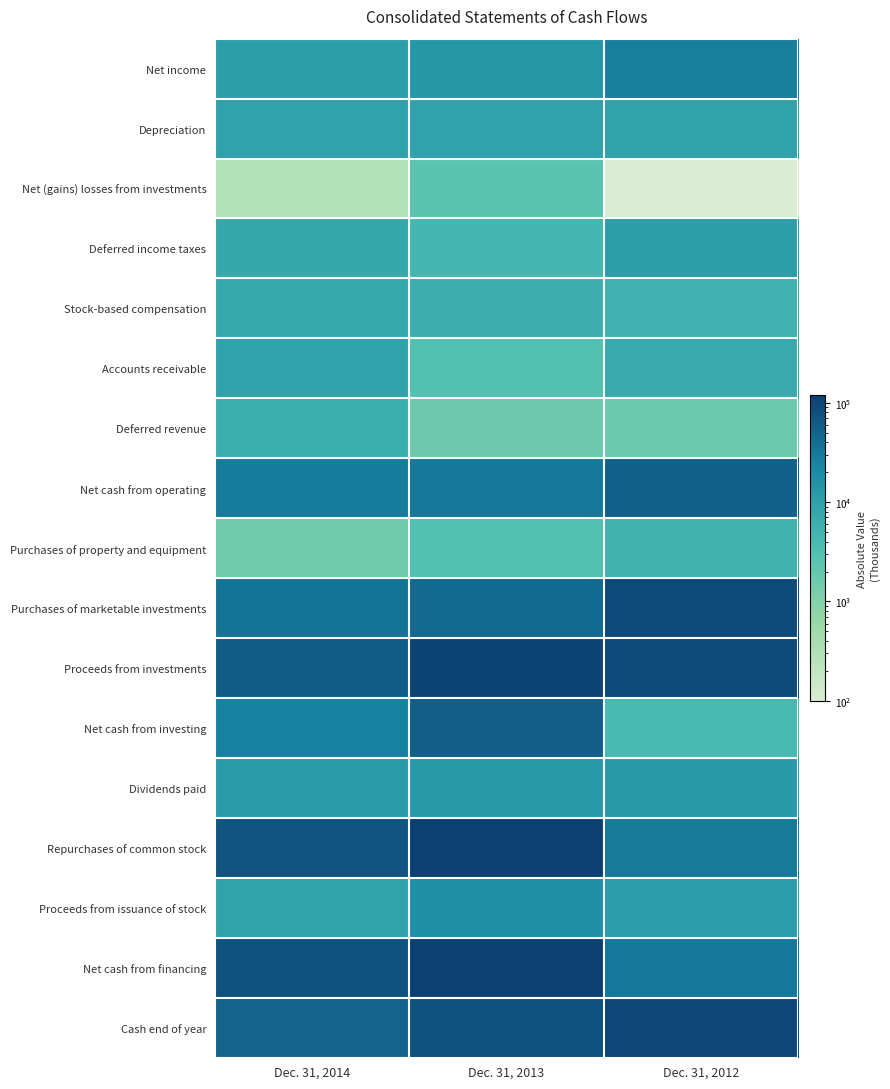

Reading left to right, what are all the values shown in this chart?

Net income: Dec. 31, 2014=10865	Dec. 31, 2013=13024	Dec. 31, 2012=26296
Depreciation: Dec. 31, 2014=9325	Dec. 31, 2013=9268	Dec. 31, 2012=8921
Net (gains) losses from investments: Dec. 31, 2014=288	Dec. 31, 2013=2433	Dec. 31, 2012=94
Deferred income taxes: Dec. 31, 2014=7526	Dec. 31, 2013=4529	Dec. 31, 2012=10967
Stock-based compensation: Dec. 31, 2014=7444	Dec. 31, 2013=6051	Dec. 31, 2012=5397
Accounts receivable: Dec. 31, 2014=9140	Dec. 31, 2013=2930	Dec. 31, 2012=6959
Deferred revenue: Dec. 31, 2014=6220	Dec. 31, 2013=1673	Dec. 31, 2012=1706
Net cash from operating: Dec. 31, 2014=28795	Dec. 31, 2013=30713	Dec. 31, 2012=53147
Purchases of property and equipment: Dec. 31, 2014=1503	Dec. 31, 2013=3127	Dec. 31, 2012=5103
Purchases of marketable investments: Dec. 31, 2014=35386	Dec. 31, 2013=44667	Dec. 31, 2012=91421
Proceeds from investments: Dec. 31, 2014=60112	Dec. 31, 2013=105086	Dec. 31, 2012=91335
Net cash from investing: Dec. 31, 2014=24765	Dec. 31, 2013=57556	Dec. 31, 2012=4076
Dividends paid: Dec. 31, 2014=11962	Dec. 31, 2013=12394	Dec. 31, 2012=12588
Repurchases of common stock: Dec. 31, 2014=73166	Dec. 31, 2013=118210	Dec. 31, 2012=29843
Proceeds from issuance of stock: Dec. 31, 2014=8969	Dec. 31, 2013=17387	Dec. 31, 2012=11215
Net cash from financing: Dec. 31, 2014=75915	Dec. 31, 2013=113380	Dec. 31, 2012=31735
Cash end of year: Dec. 31, 2014=49650	Dec. 31, 2013=74132	Dec. 31, 2012=98810